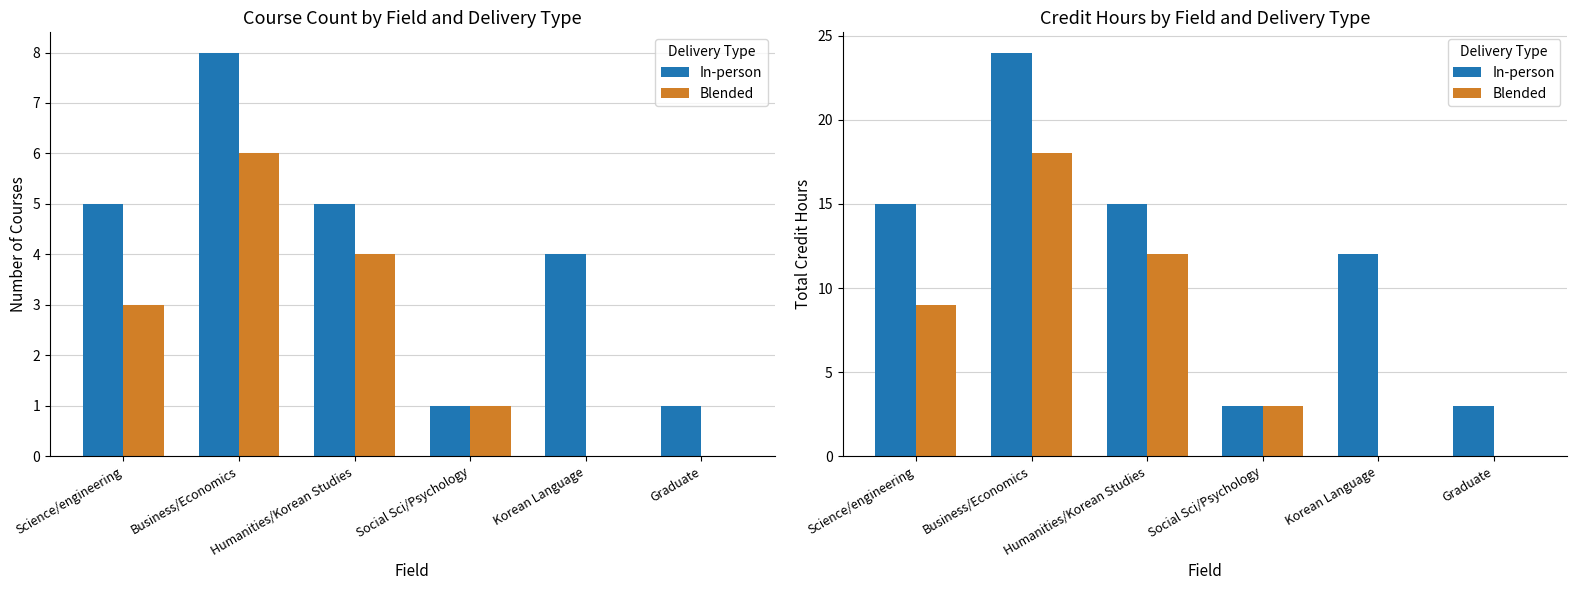

How many data points in In-person are above 15?

1